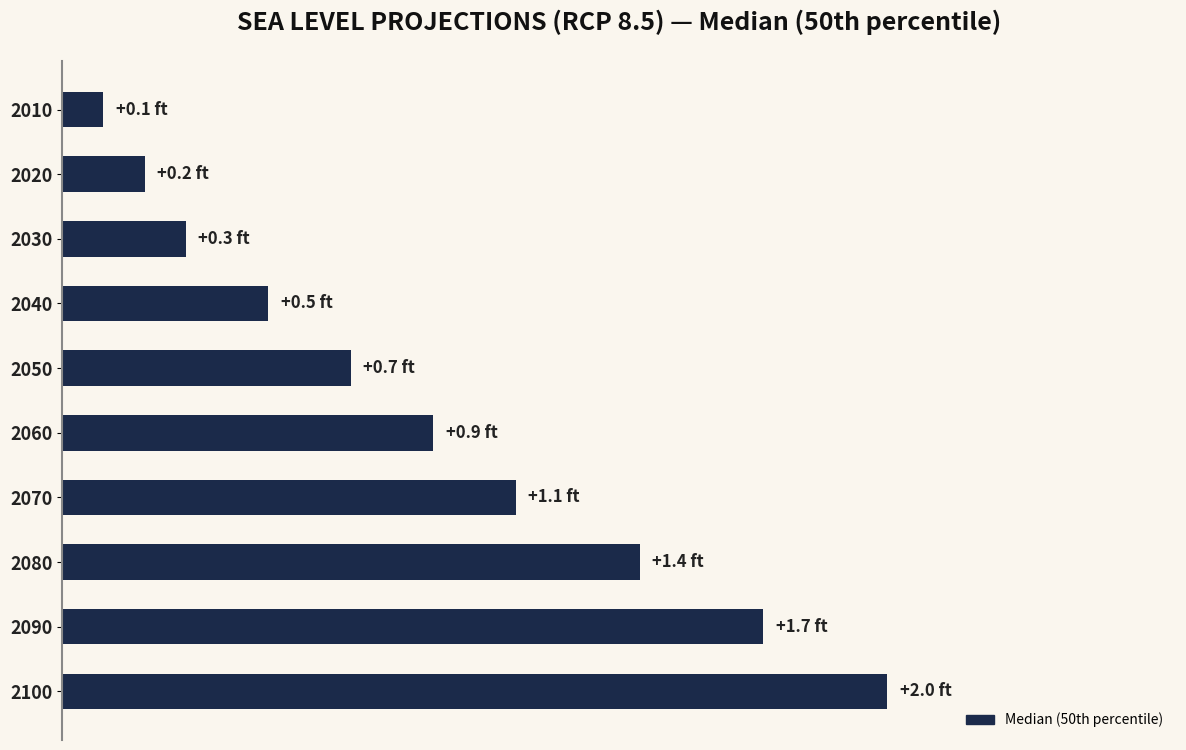

Rank the categories by value from lowest to highest.

2010, 2020, 2030, 2040, 2050, 2060, 2070, 2080, 2090, 2100